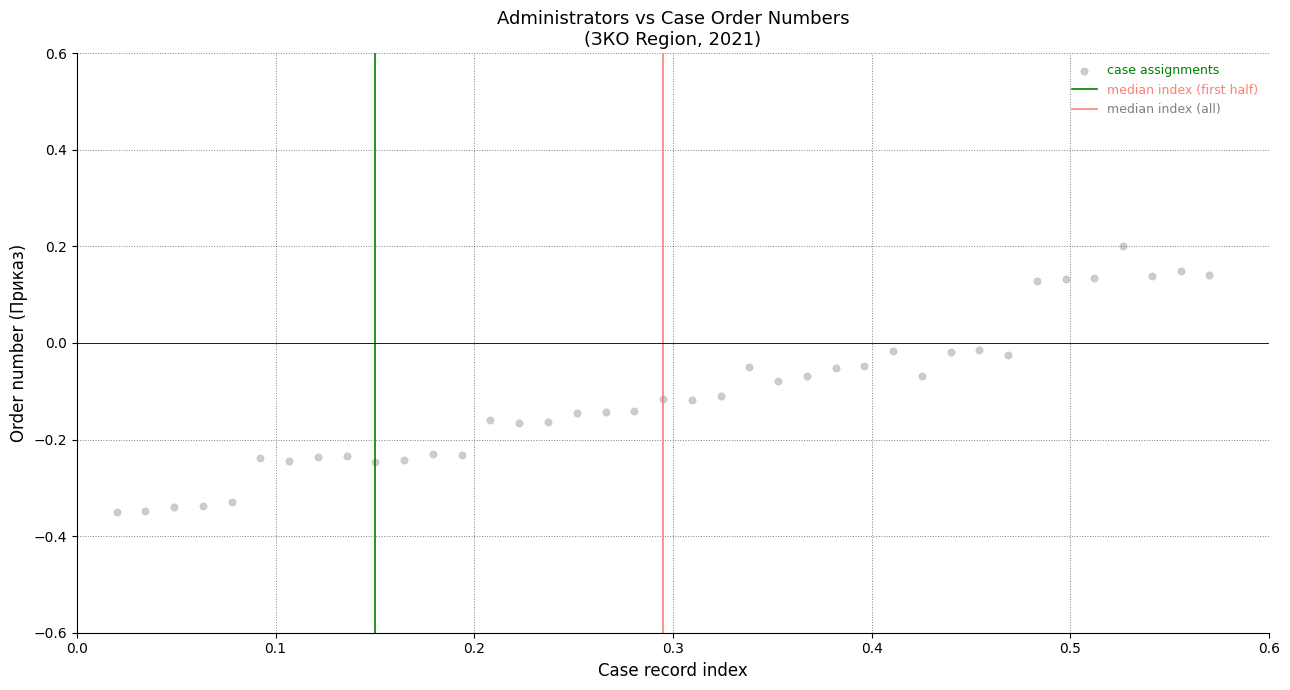

What is the range of X values (max minus min)?

0.6